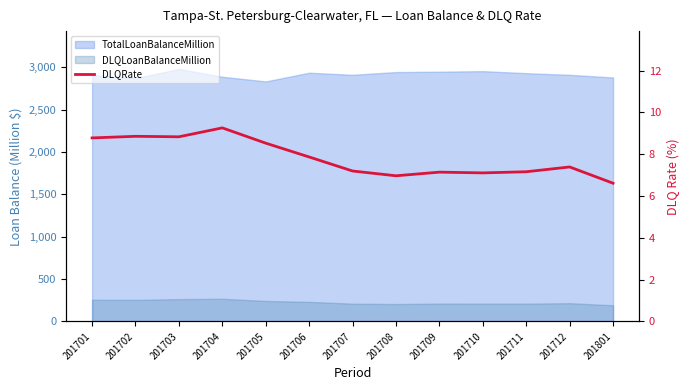

Rank the categories by value from highest to lowest.

201704, 201702, 201703, 201701, 201705, 201706, 201712, 201707, 201711, 201709, 201710, 201708, 201801